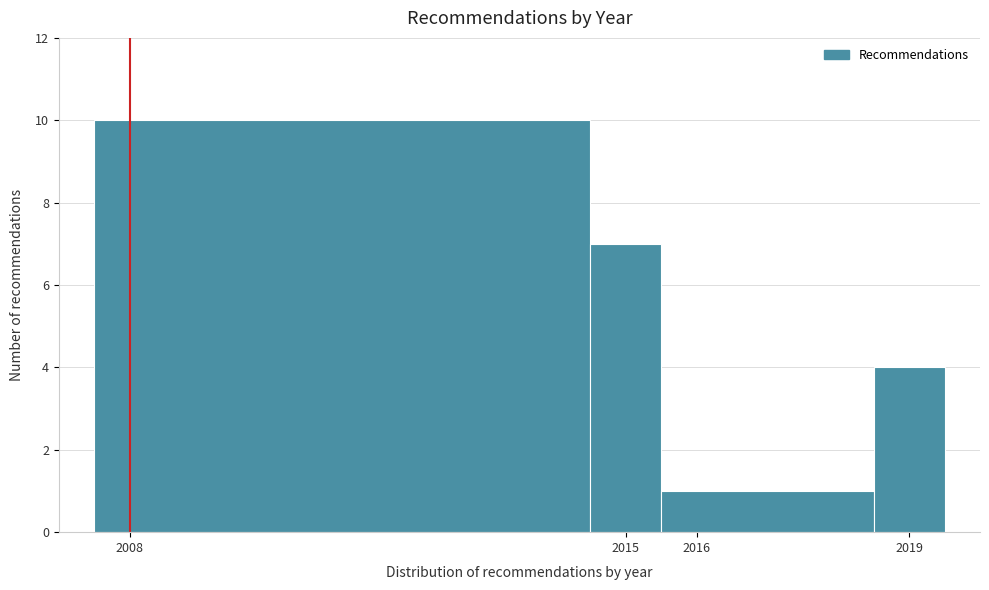

Over which range of the x-axis is the bar tallest?

2007.5 to 2014.5